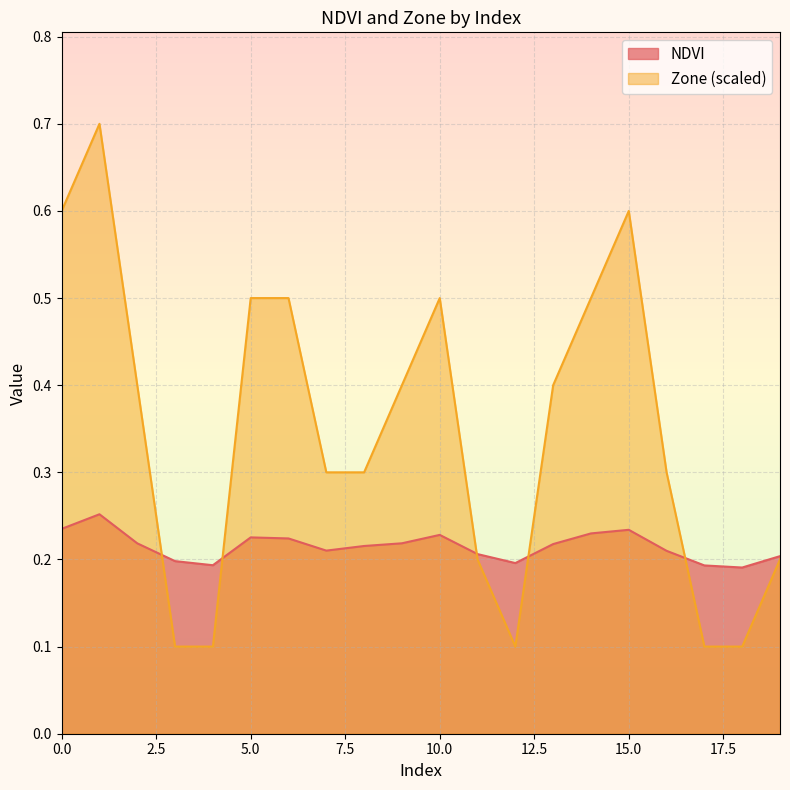

Rank the categories by Zone value from highest to lowest.

1, 0, 15, 5, 6, 10, 14, 2, 9, 13, 7, 8, 16, 11, 19, 3, 4, 12, 17, 18